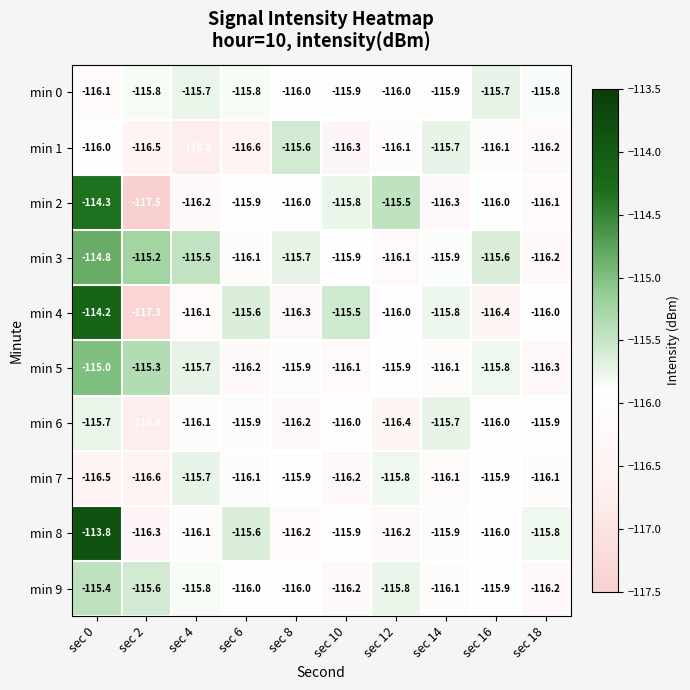

At how many categories does at least one series exceed -115?

1